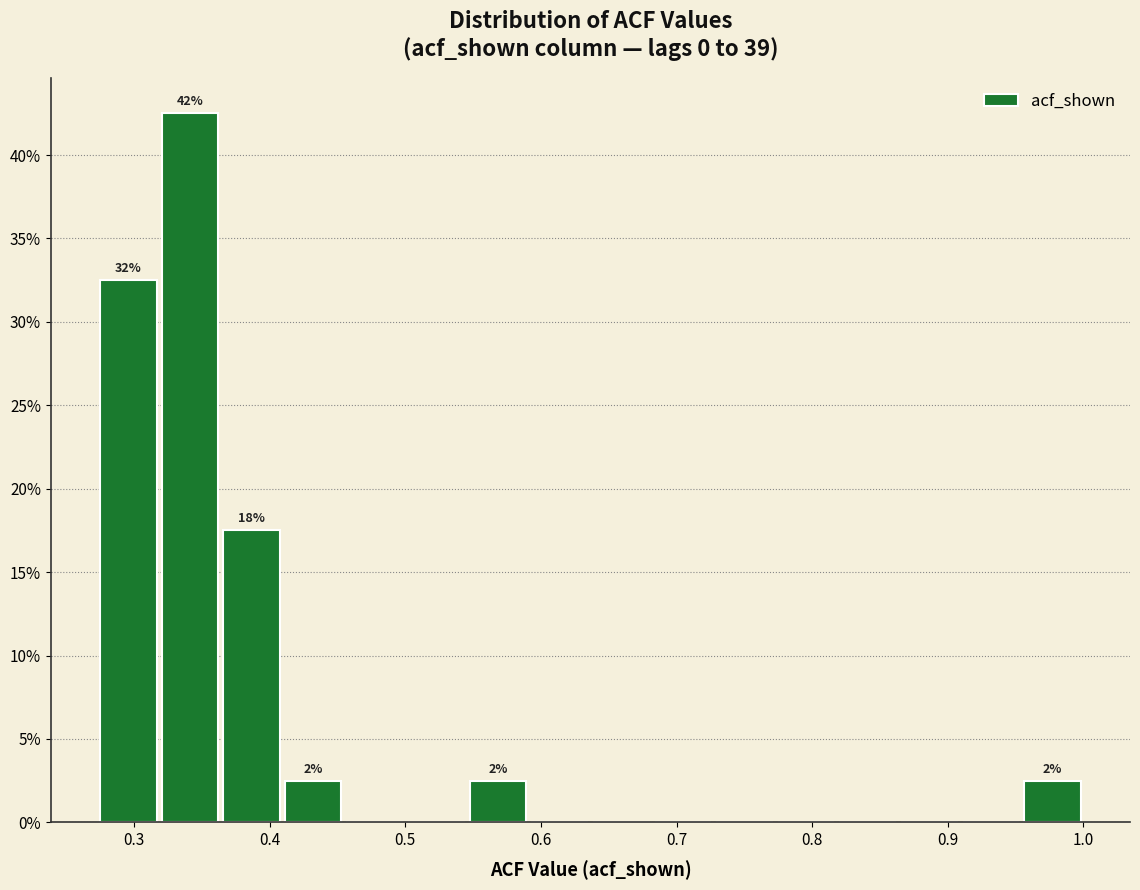

Over which range of the x-axis is the bar tallest?

0.32 to 0.36